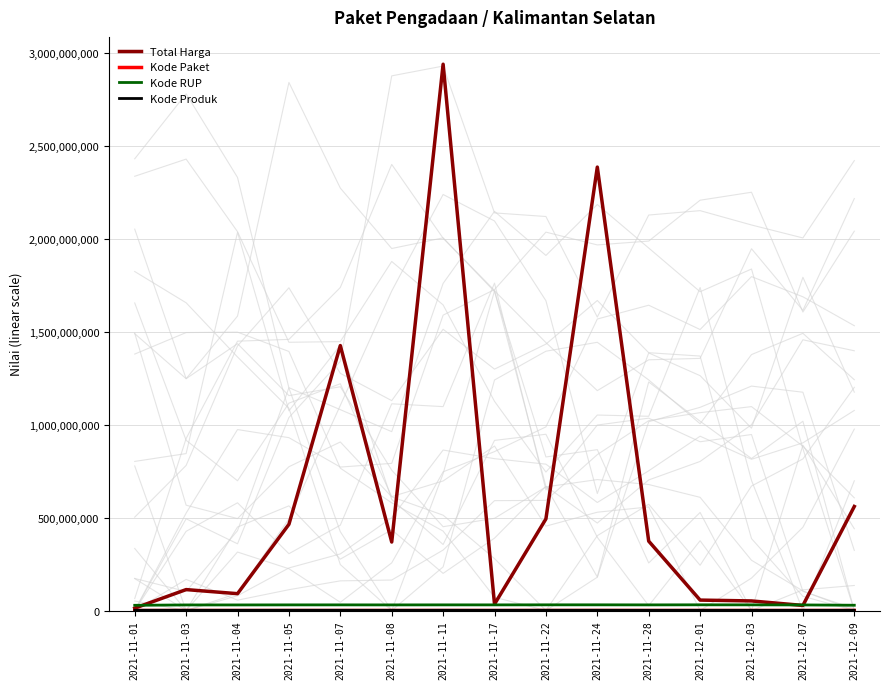

After their last crossing, which series has the higher values: Kode RUP or Total Harga?

Total Harga